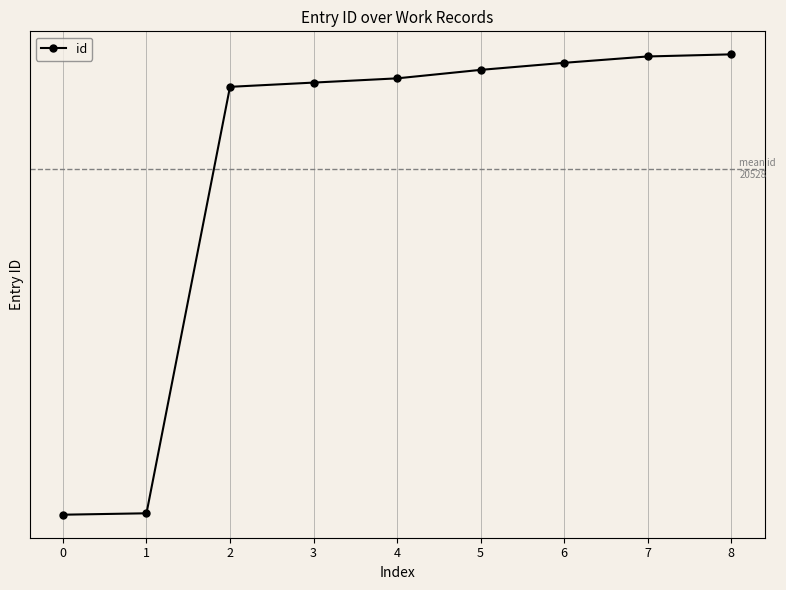

What is the maximum value shown in the chart?

20690